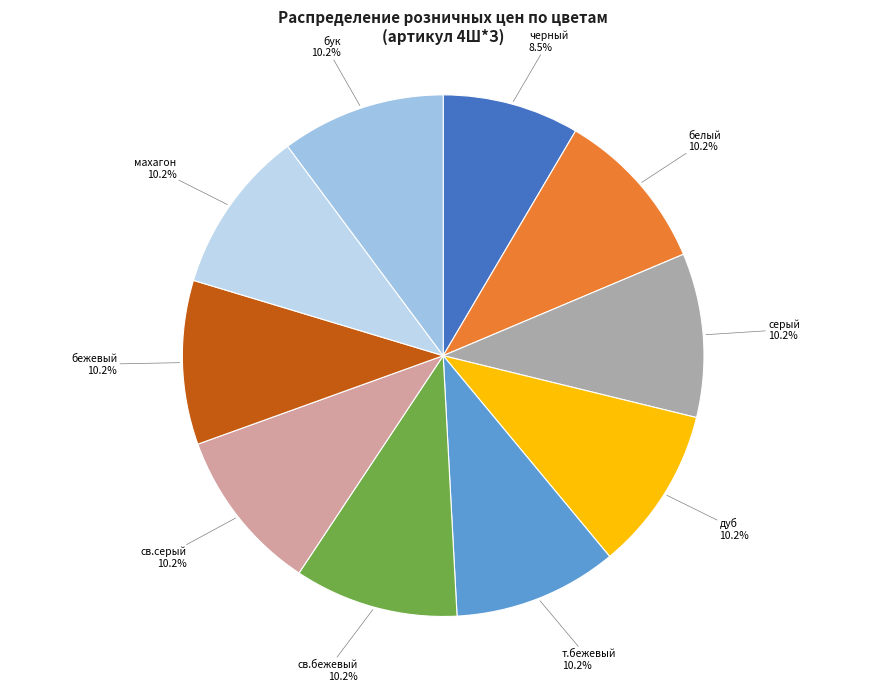

To the nearest percent, what is the average slice percentage?

10%